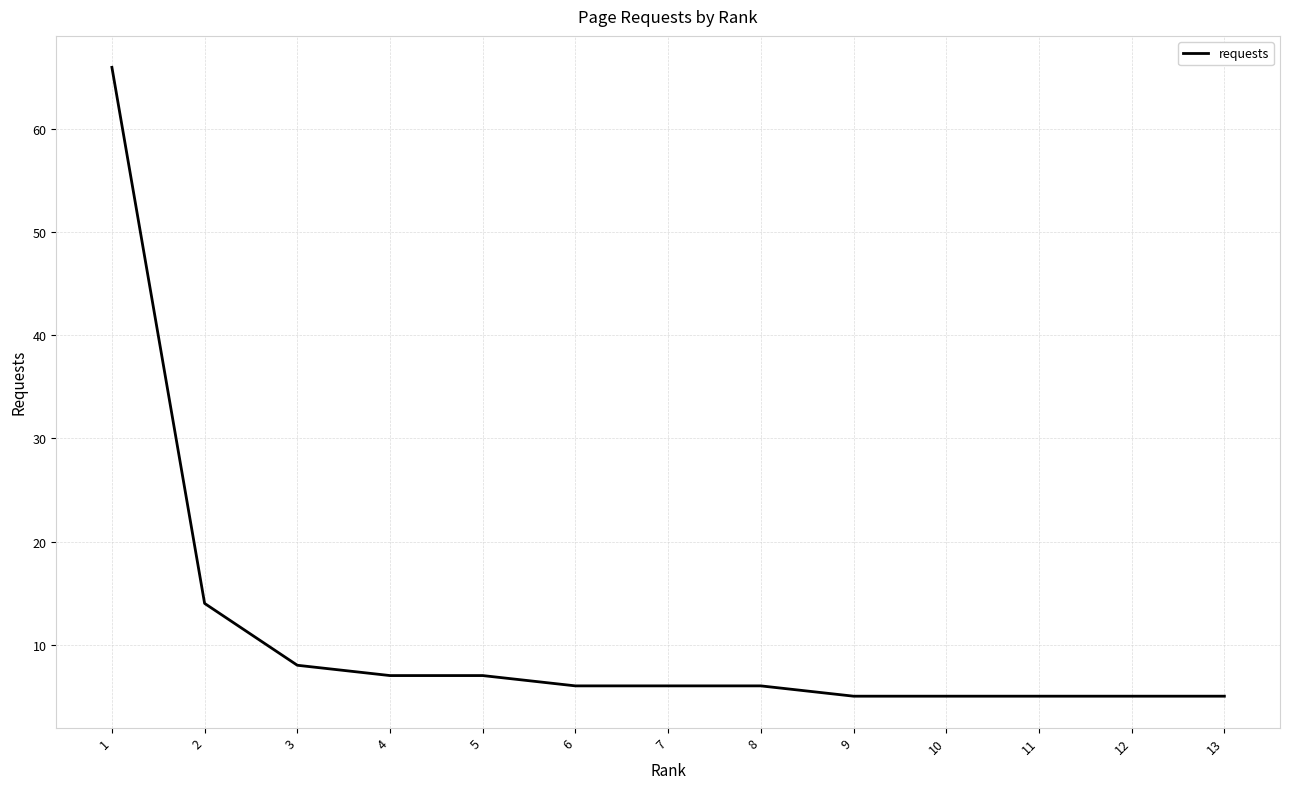

At which label is the value closest to 35?

2